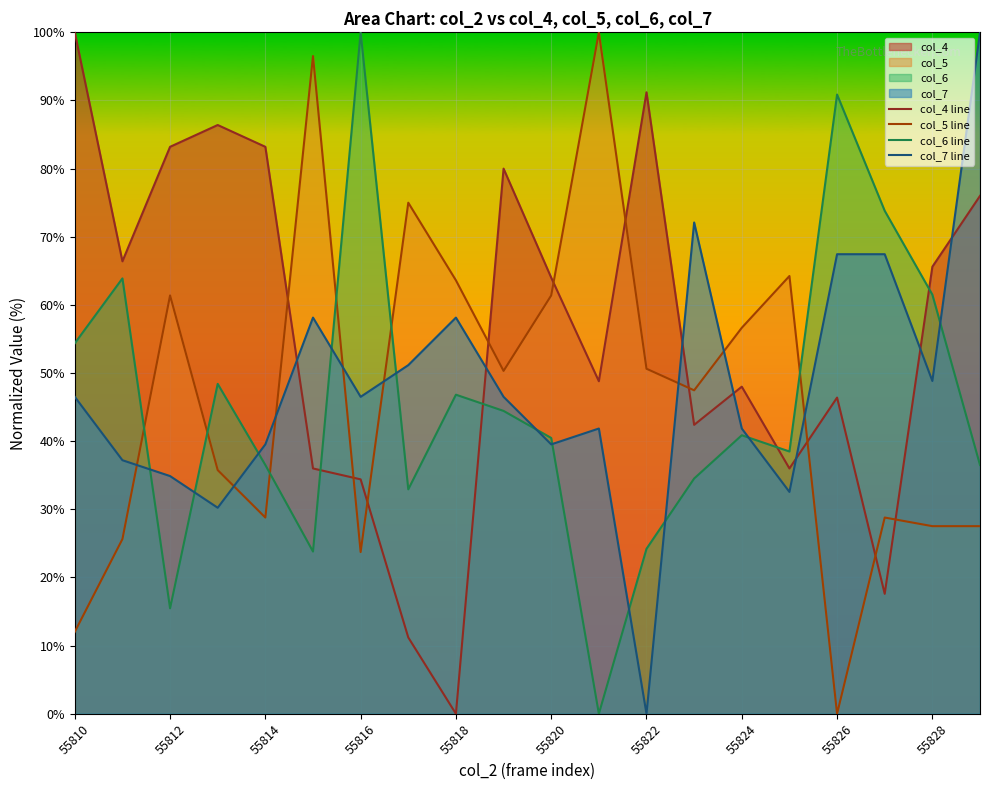

Does the chart display data point markers on the line(s)?

No